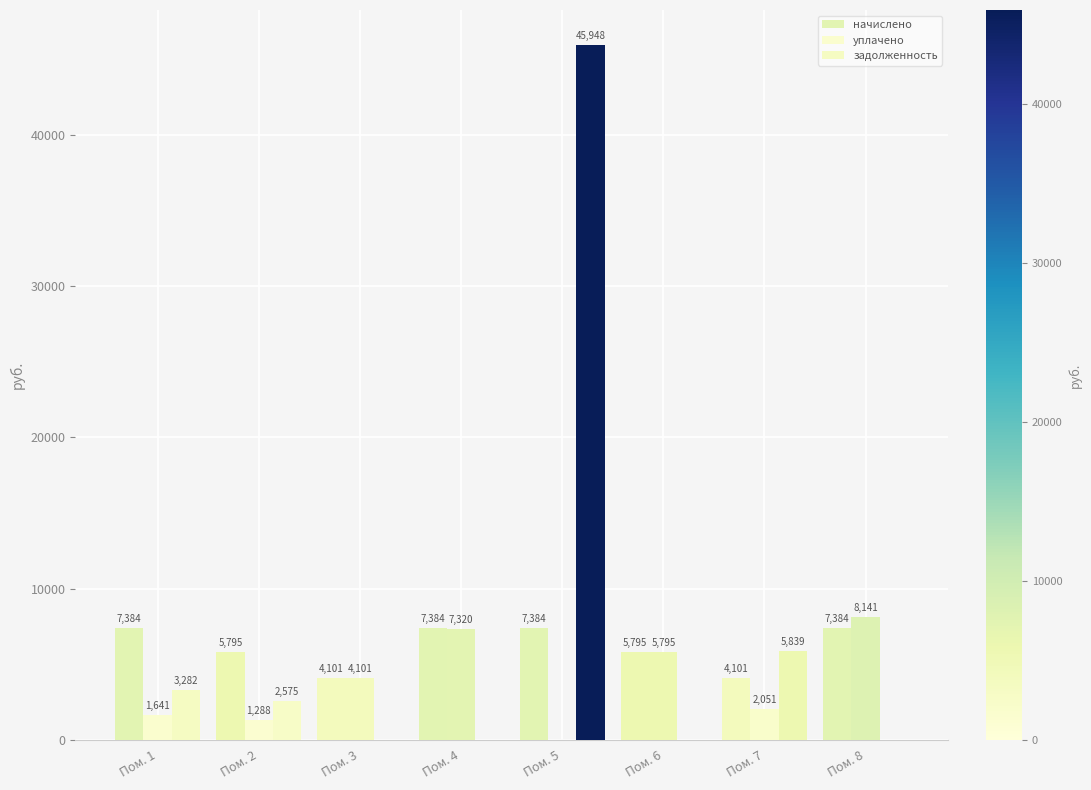

What is the difference between the уплачено values at Пом. 8 and Пом. 7?

6090.2